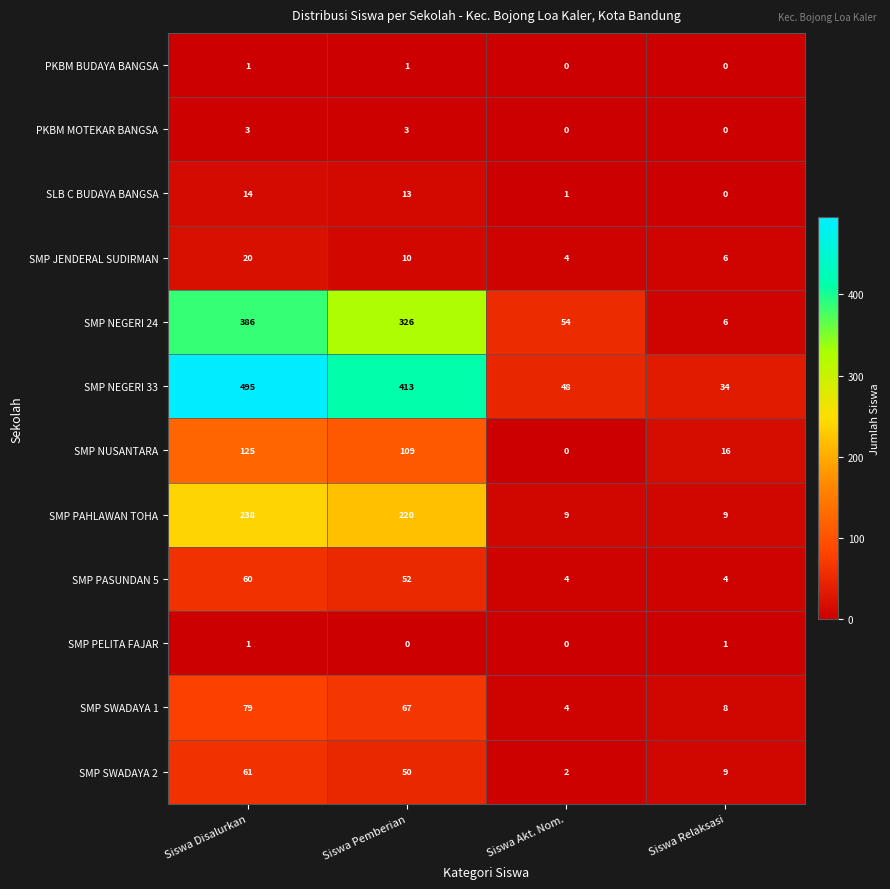

Which series has the widest spread of values?

SMP NEGERI 33